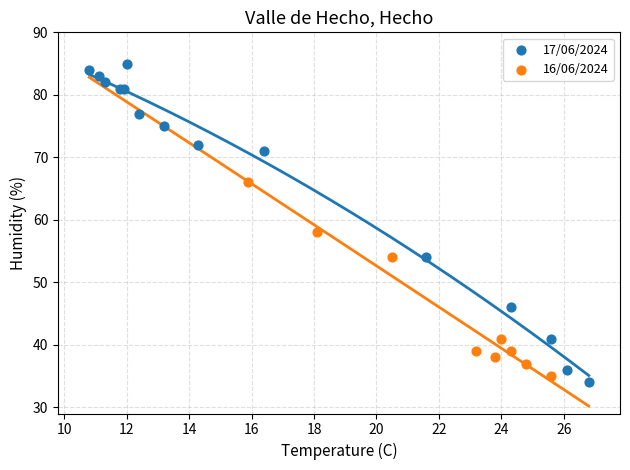

Which series contains the highest Y value?

17/06/2024